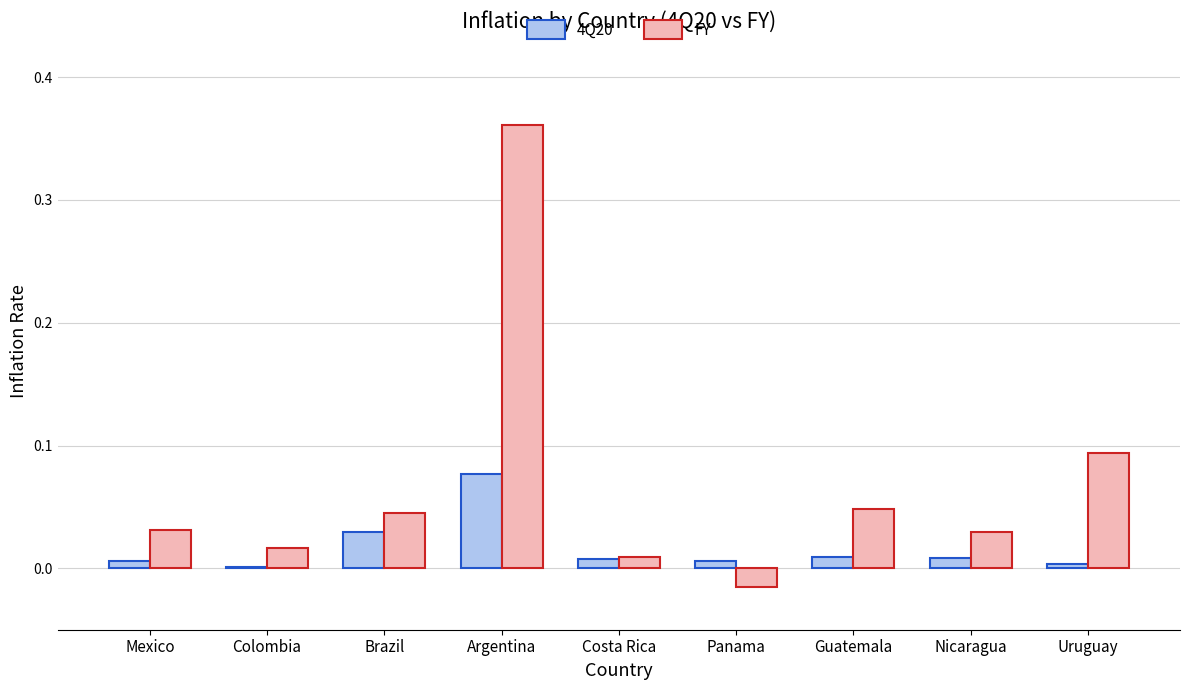

At which label does FY reach its peak?

Argentina